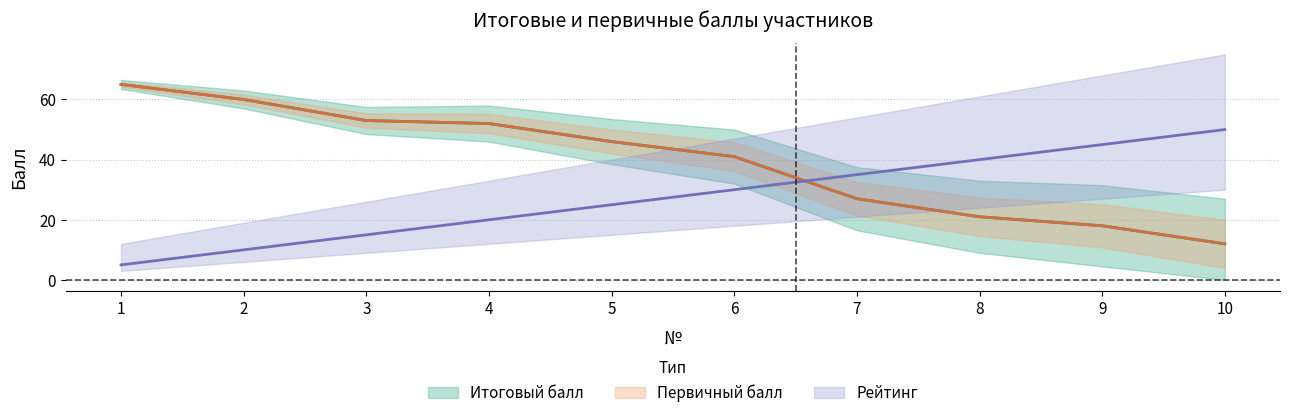

True or false: Итоговый балл has a value of 41 at 7.

False